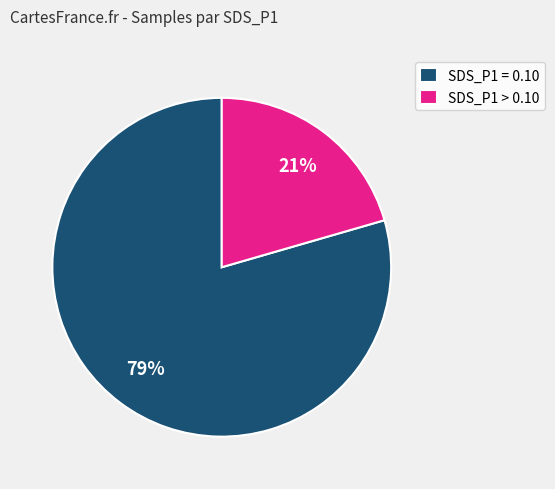

Does any single category account for the majority?

Yes